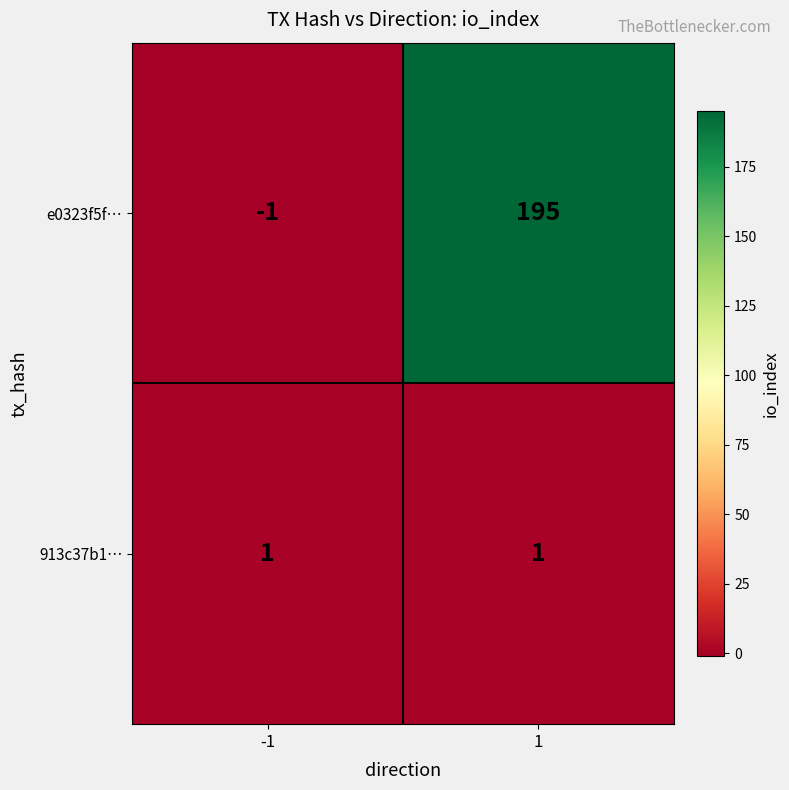

What is the difference between the maximum and minimum values in the e0323f5f… series?

196